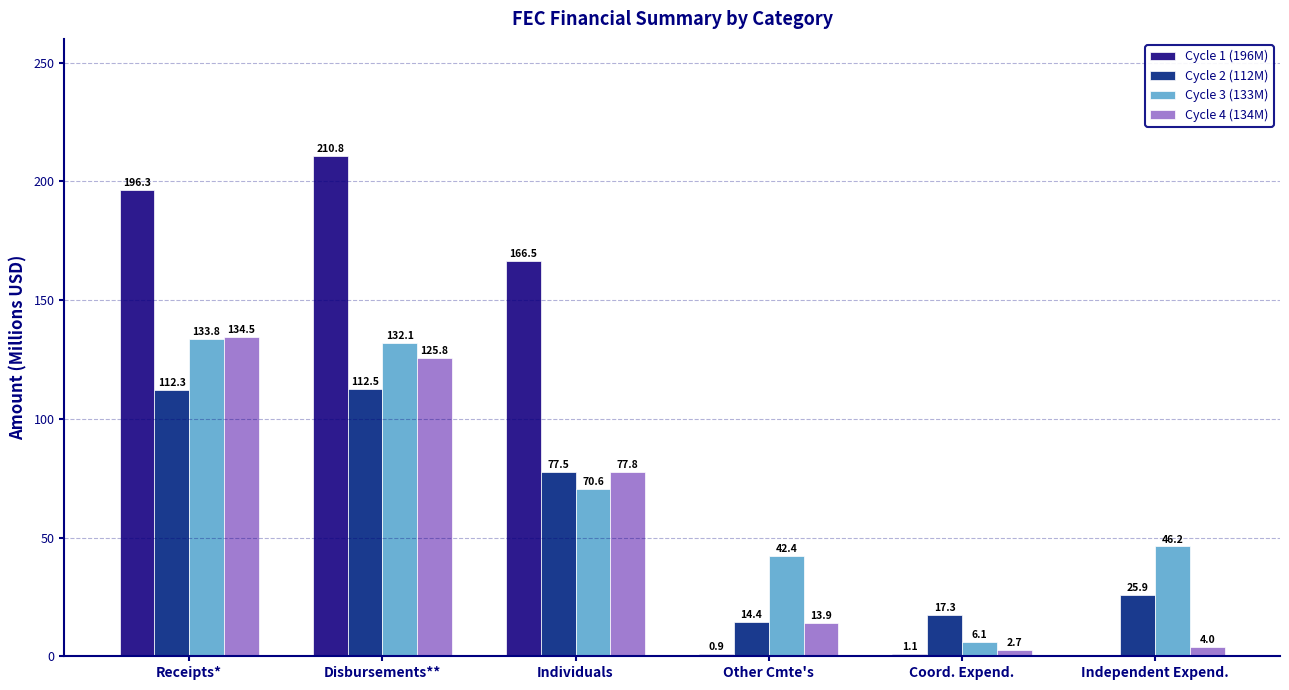

What is the greatest value displayed?

210.8